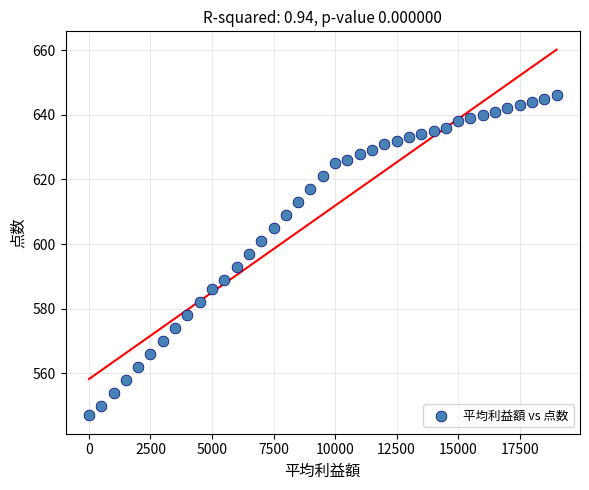

What is the range of X values (max minus min)?

19000